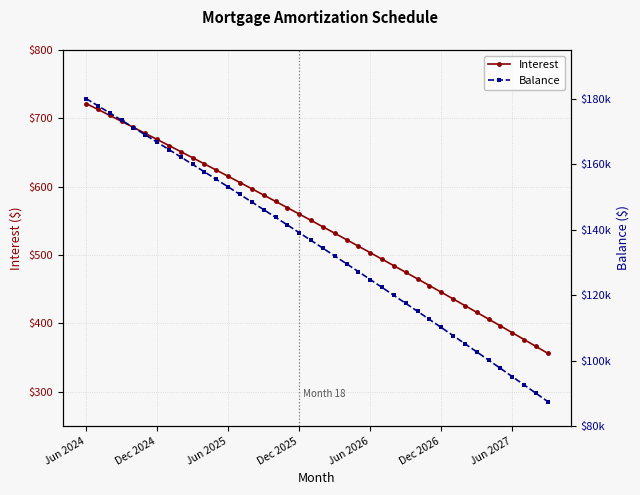

What is the maximum value for Interest?

721.7